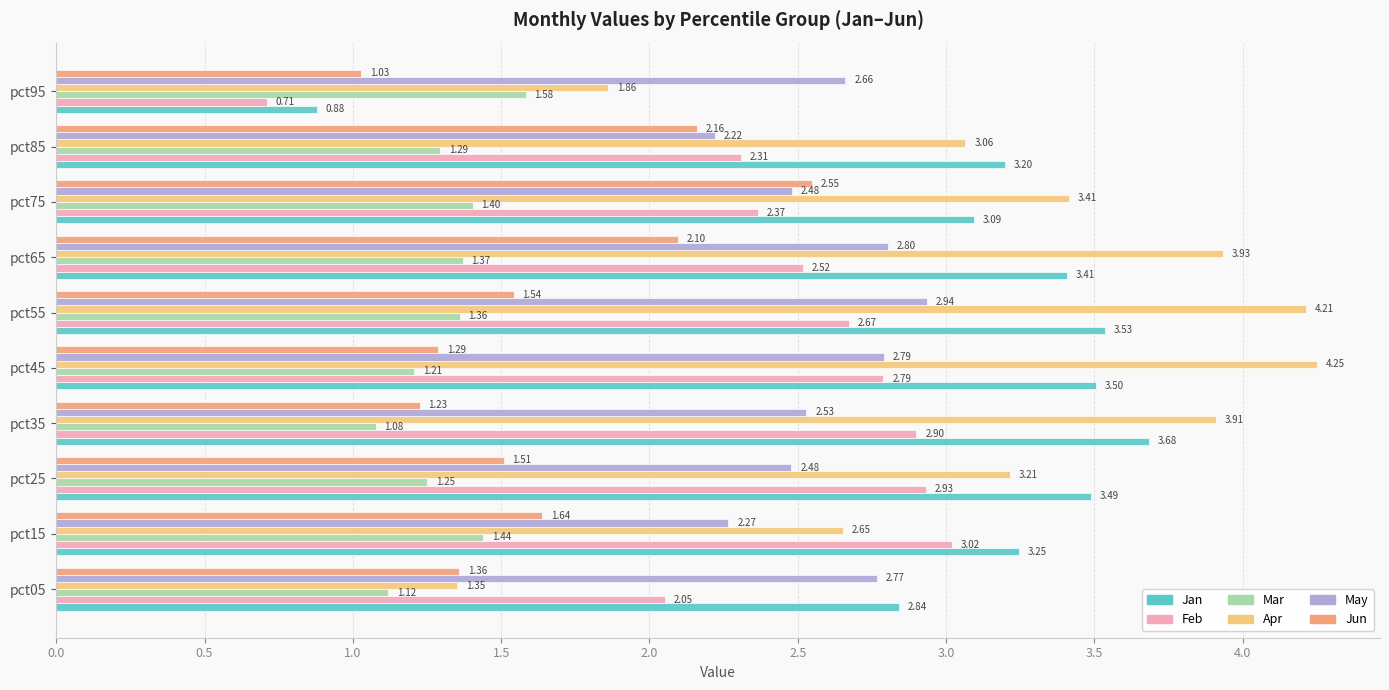

Which series has the widest spread of values?

Apr